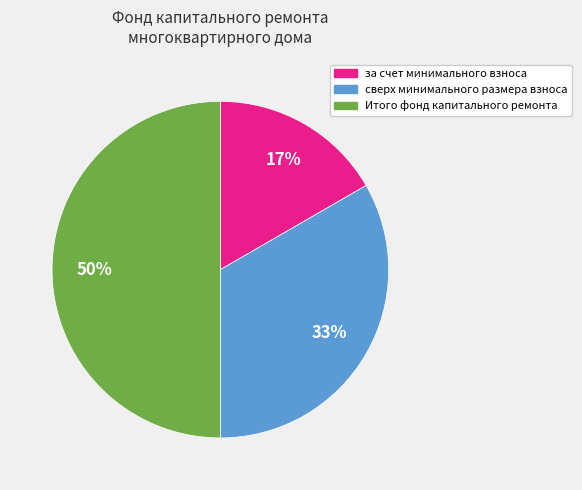

To the nearest percent, what is the difference between the largest and smallest slice percentages?

33%